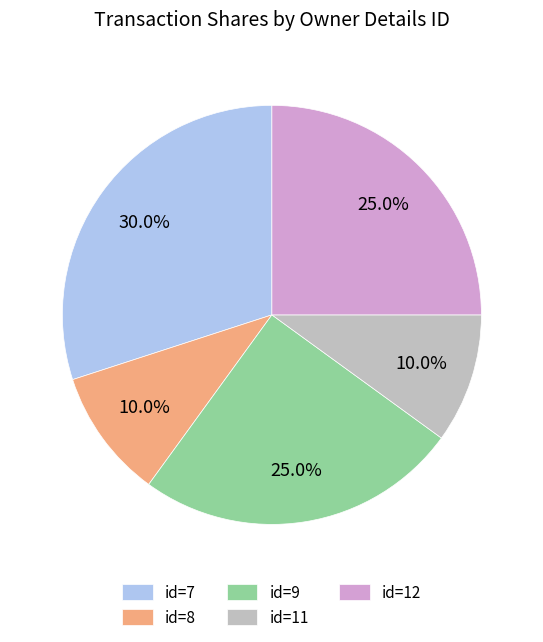

What is the largest slice in the pie chart?

id=7